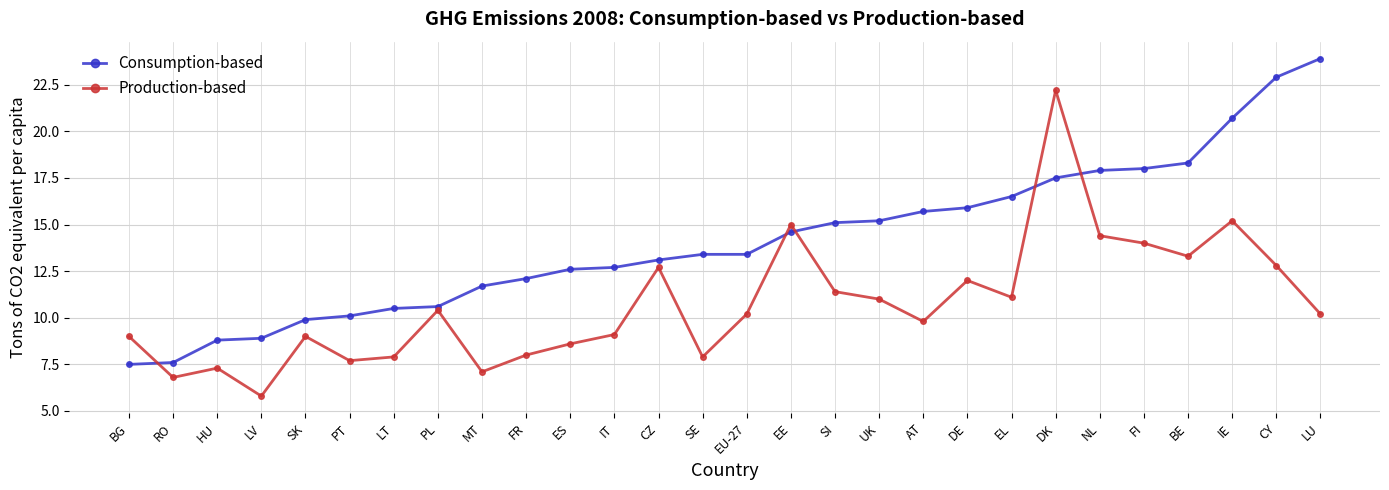

Reading left to right, transcribe all the data shown in this chart.

Consumption-based: 7.5	7.6	8.8	8.9	9.9	10.1	10.5	10.6	11.7	12.1	12.6	12.7	13.1	13.4	13.4	14.6	15.1	15.2	15.7	15.9	16.5	17.5	17.9	18.0	18.3	20.7	22.9	23.9
Production-based: 9.0	6.8	7.3	5.8	9.0	7.7	7.9	10.4	7.1	8.0	8.6	9.1	12.7	7.9	10.2	15.0	11.4	11.0	9.8	12.0	11.1	22.2	14.4	14.0	13.3	15.2	12.8	10.2